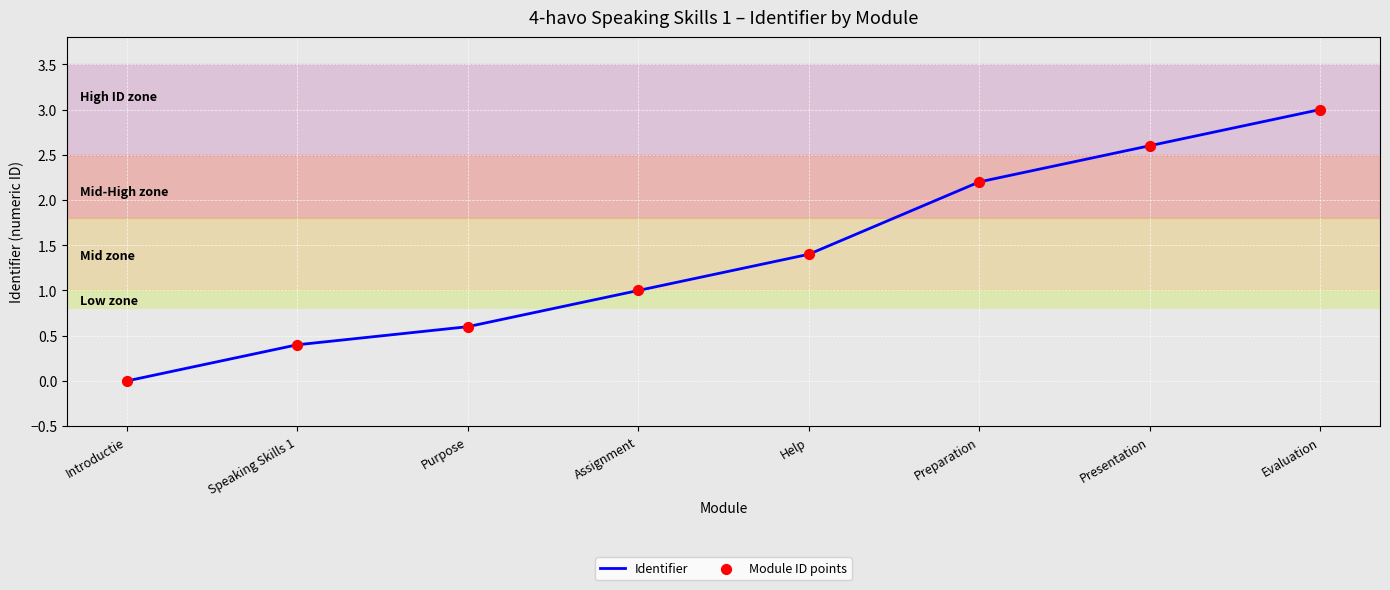

Between Preparation and Introductie, which is larger?

Preparation